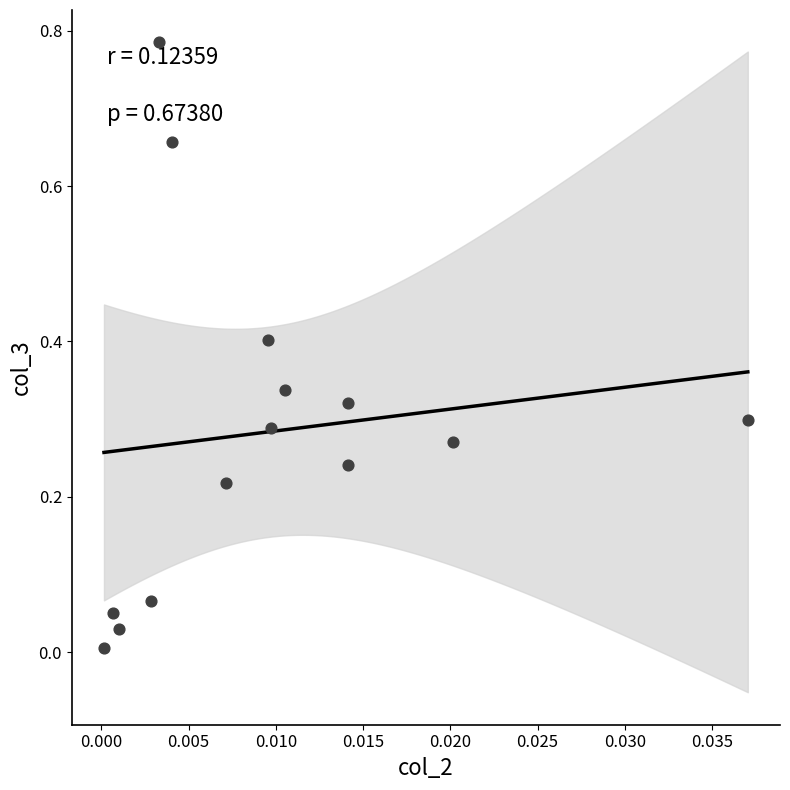

How many points are shown in the scatter plot?

14